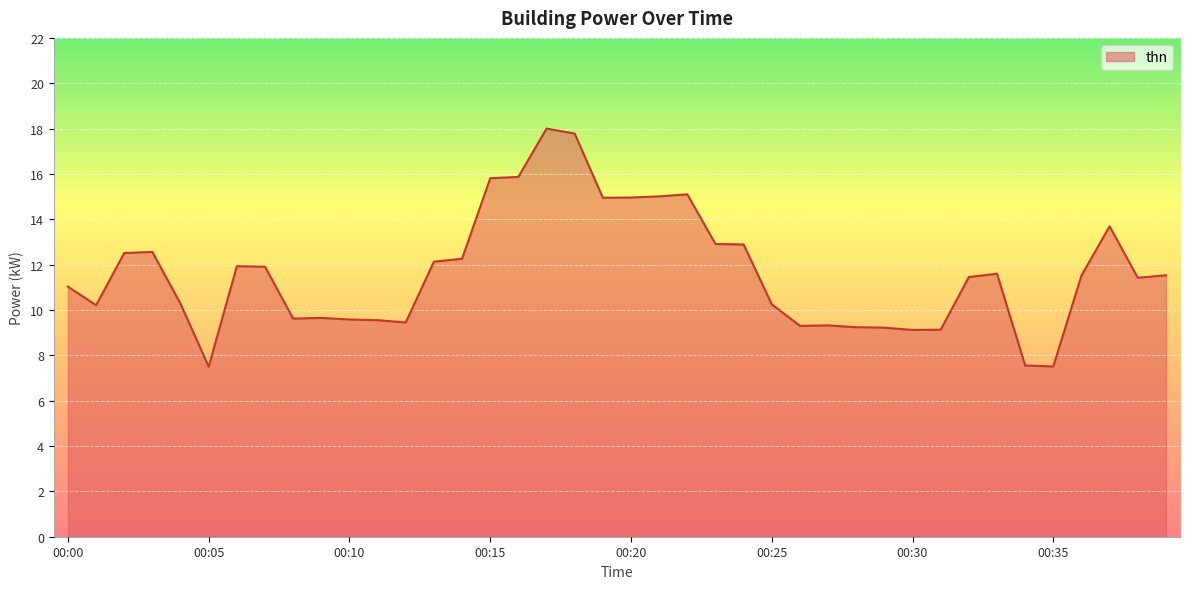

What is the difference between the maximum and minimum values?

10.5